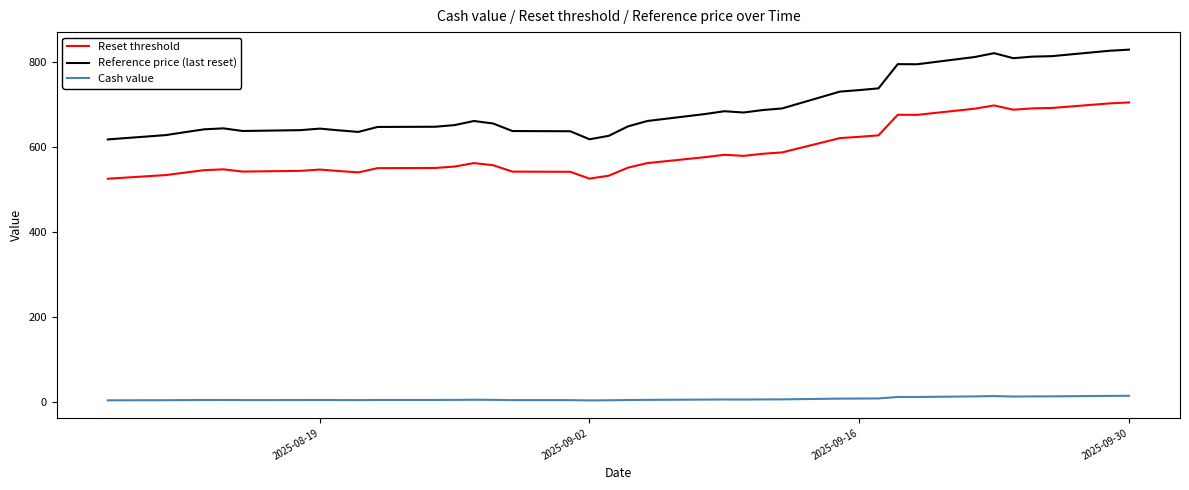

At how many categories does at least one series exceed 571?

38